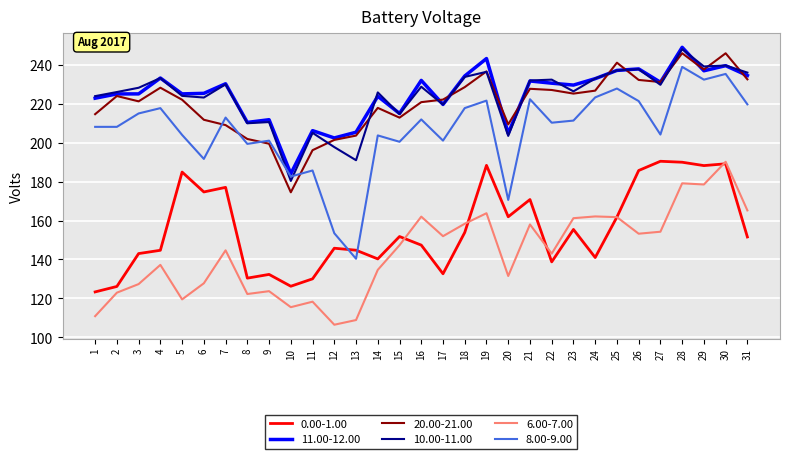

The 11.00-12.00 series shows 368.7 at 11. True or false?

False